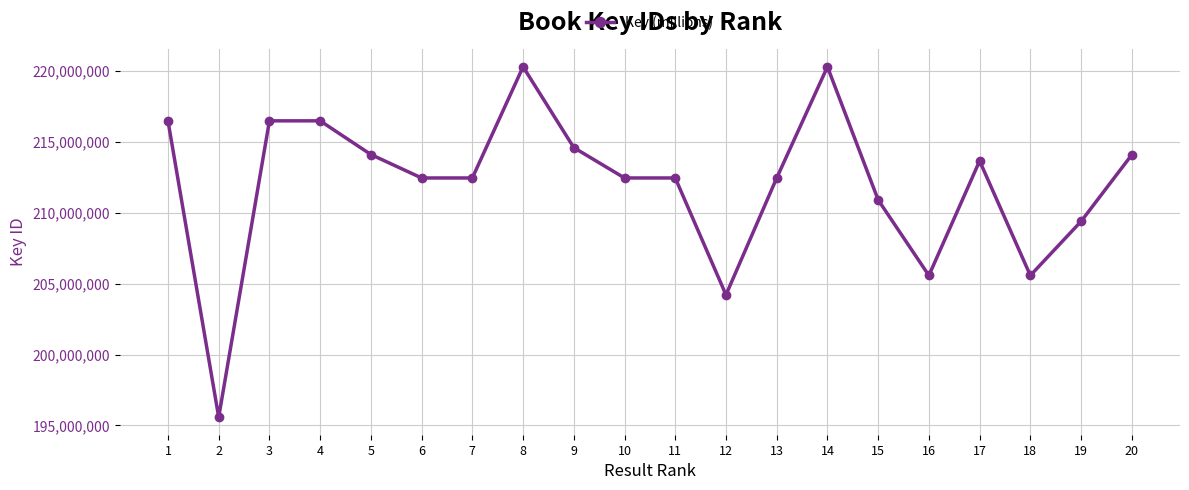

At which label does the data first exceed 212465406?

1